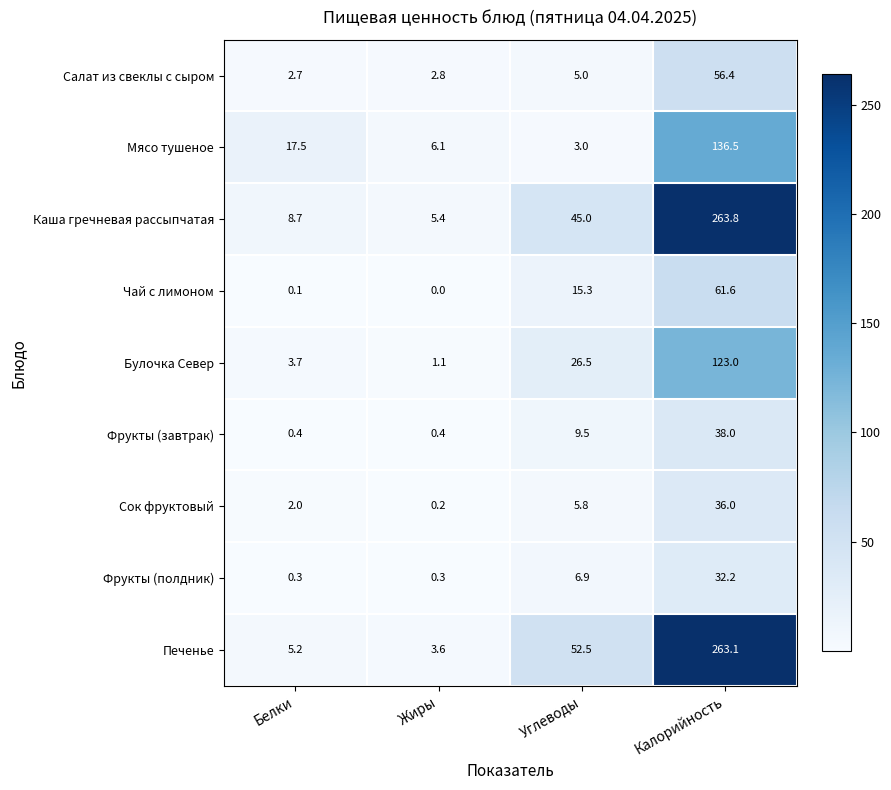

Is it true that Чай с лимоном equals 61.6 at Калорийность?

True